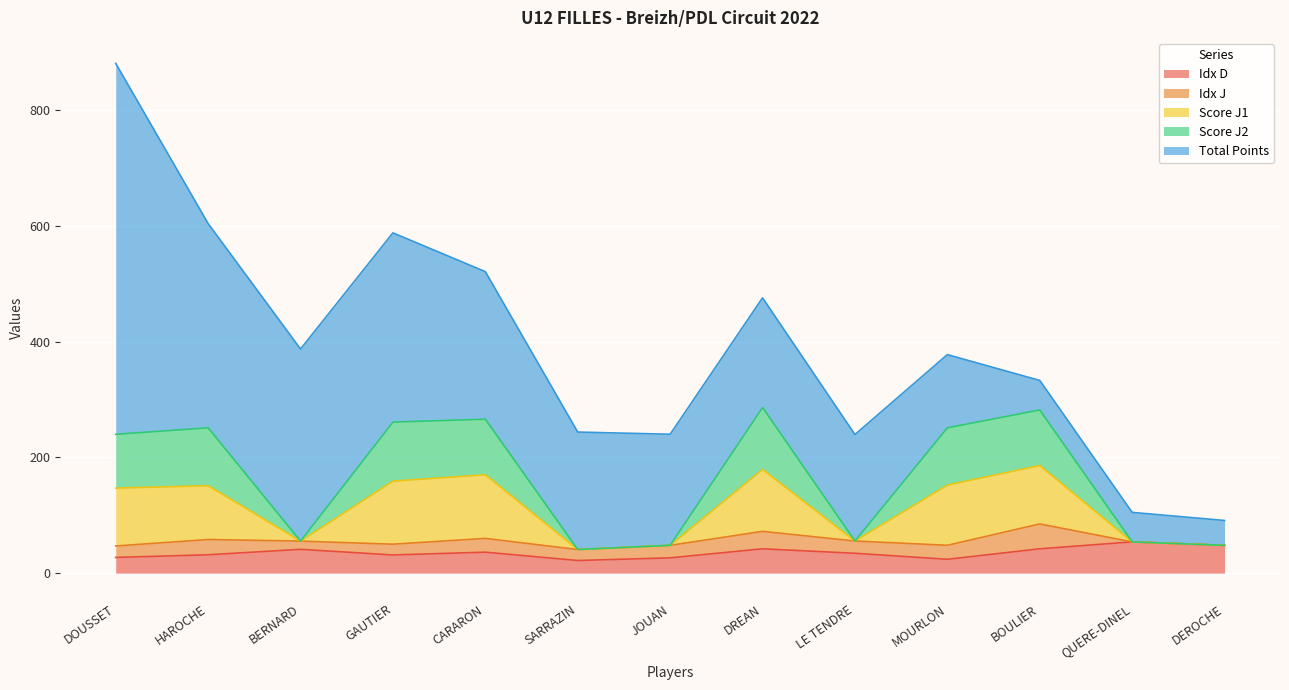

What is the minimum value for Idx D?

21.8